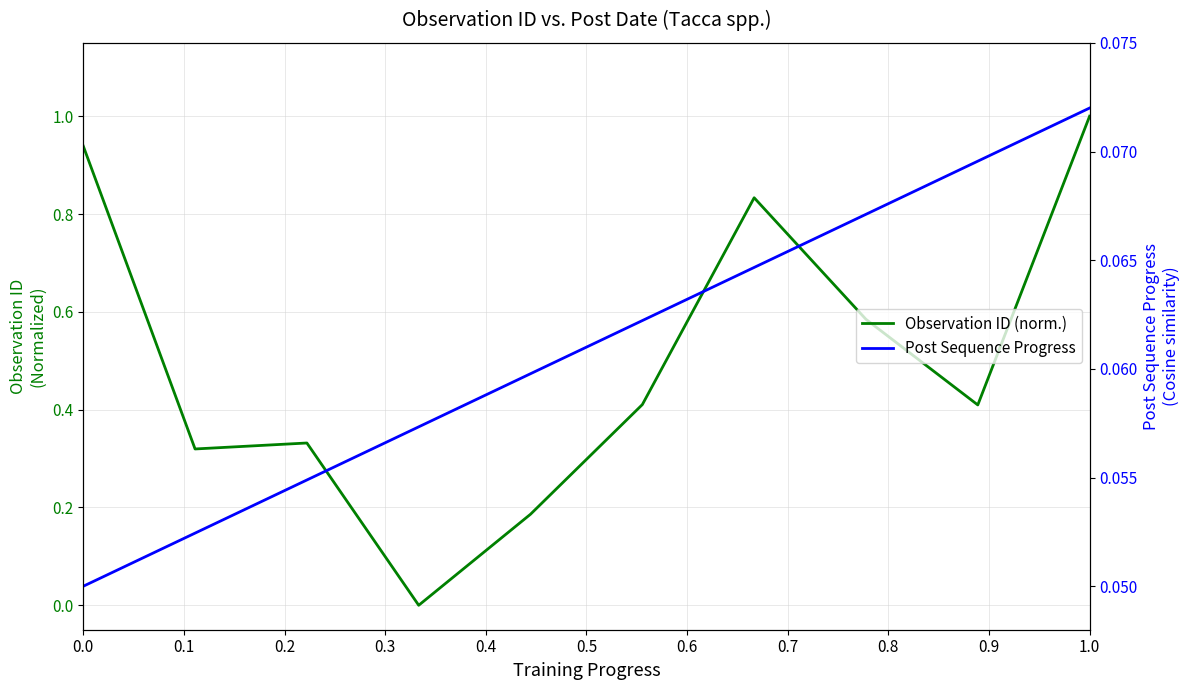

Is this an area chart (filled region under the line)?

No